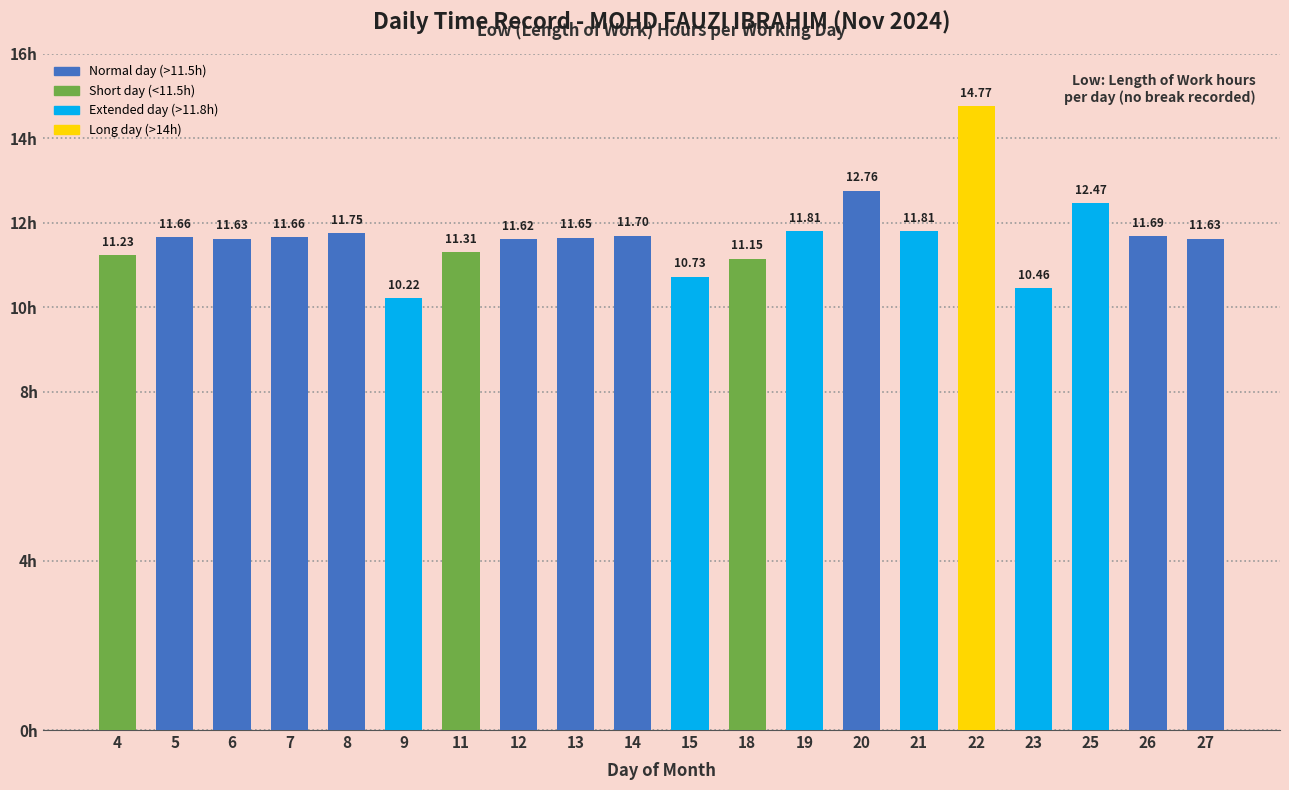

Are the bars horizontal?

No